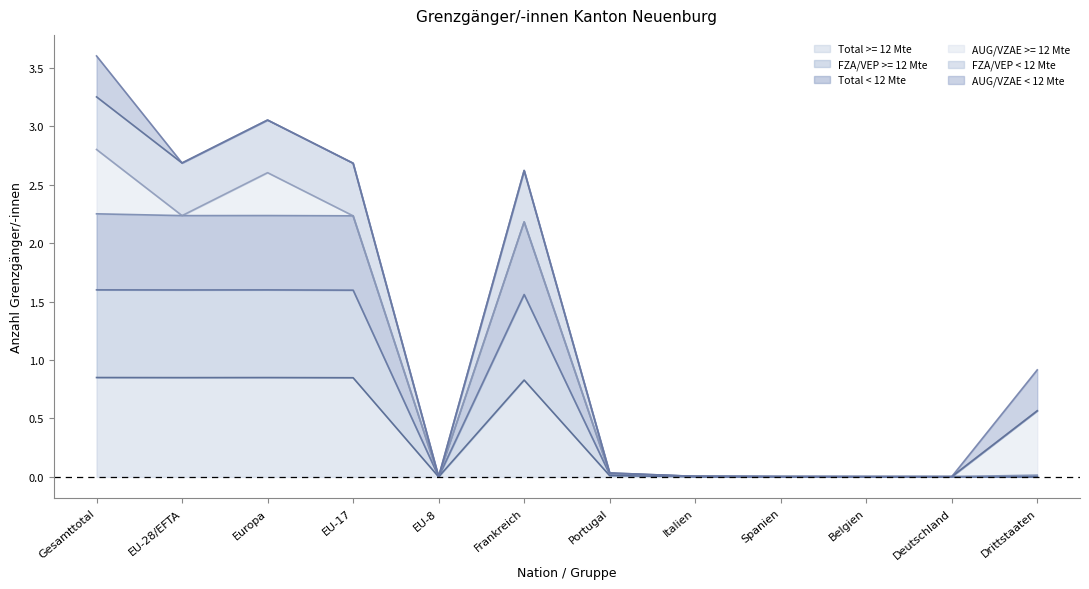

Is it true that Total >= 12 Mte equals 0.0 at Belgien?

True